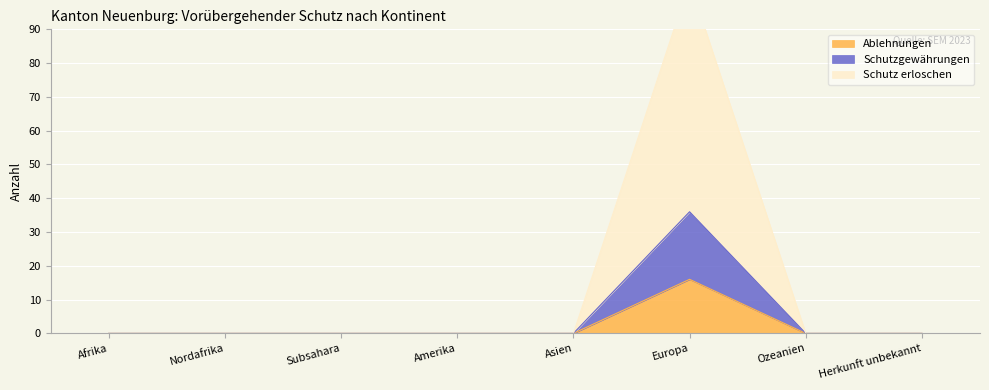

Between Afrika and Herkunft unbekannt, which is larger?

Afrika